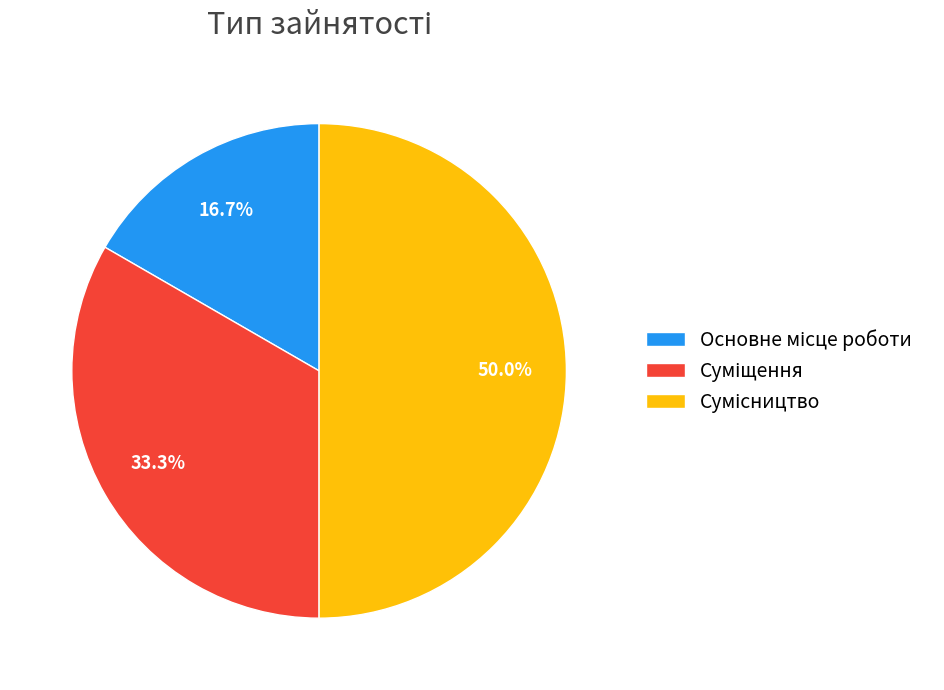

Count the number of slices in the pie.

3